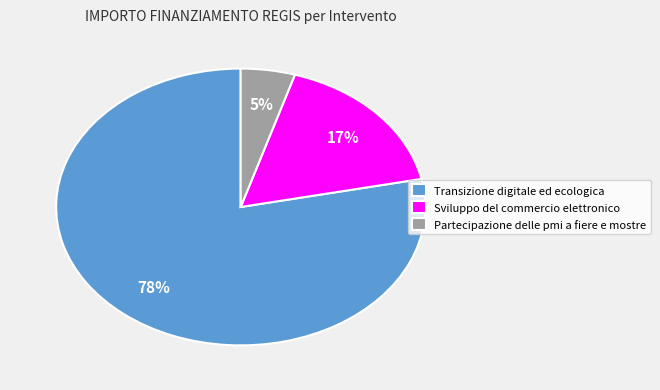

To the nearest percent, what is the difference between the largest and smallest slice percentages?

73%